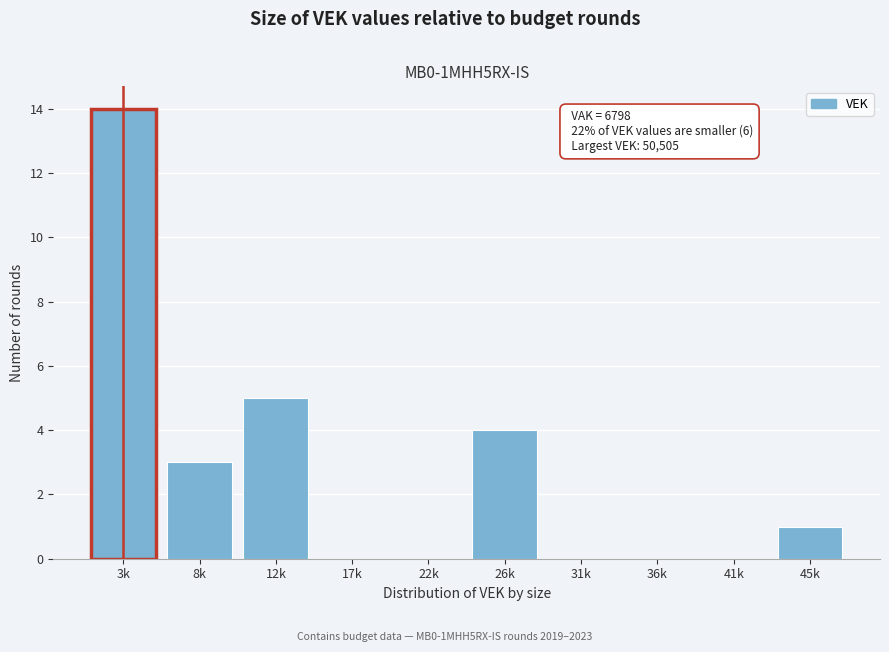

Reading right to left, list all the values displayed in this chart.

45k=1	41k=0	36k=0	31k=0	26k=4	22k=0	17k=0	12k=5	8k=3	3k=14